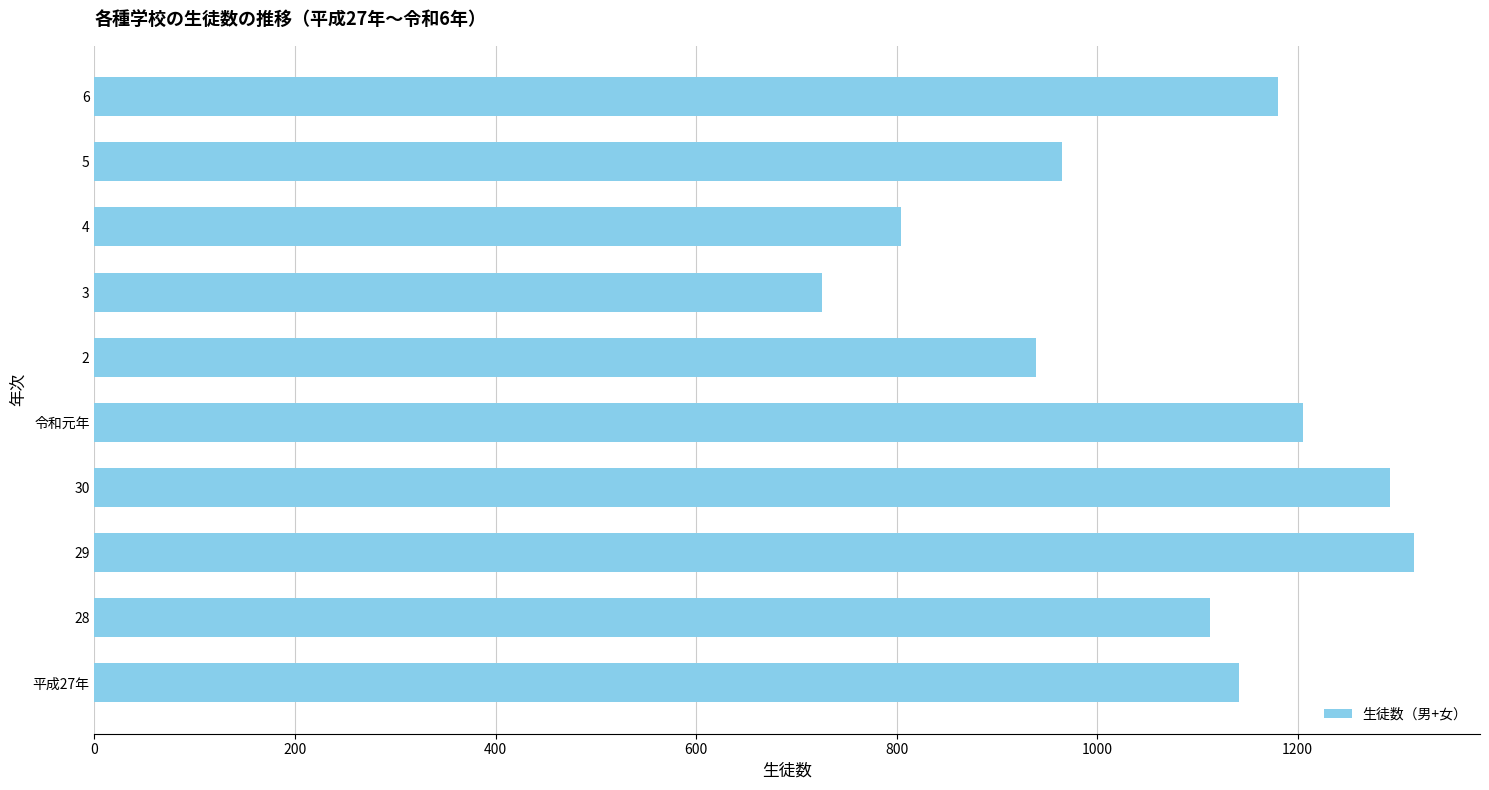

What is the sum of all values?

10681